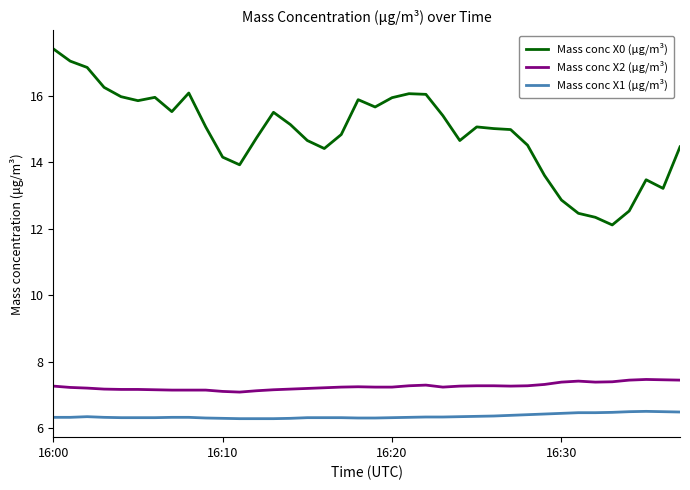

Which series has the largest total across all categories?

Mass conc X0 (μg/m³)